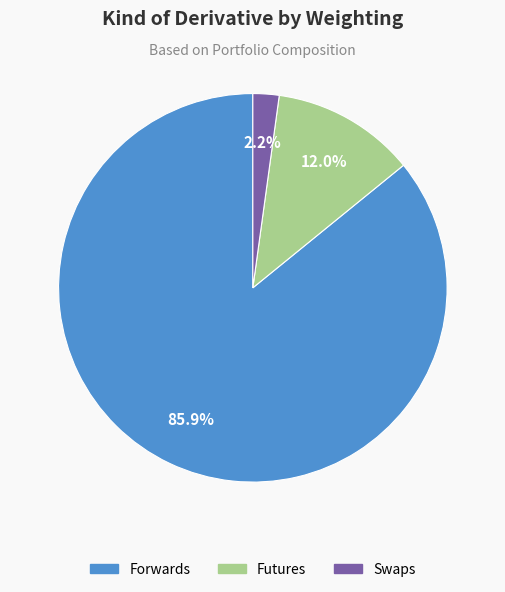

To the nearest percent, what is the average slice percentage?

33%